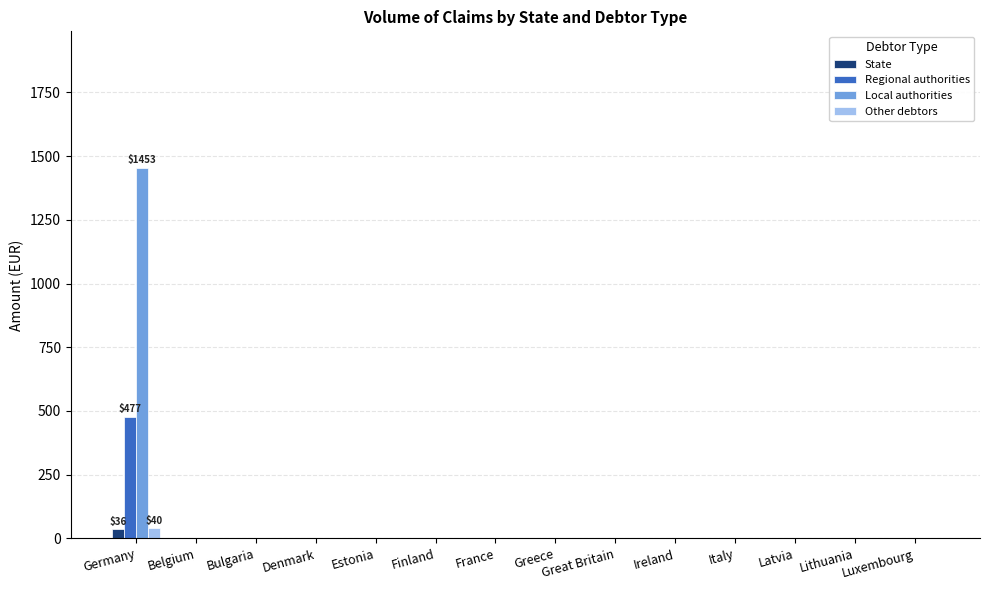

Which series has the widest spread of values?

Local authorities